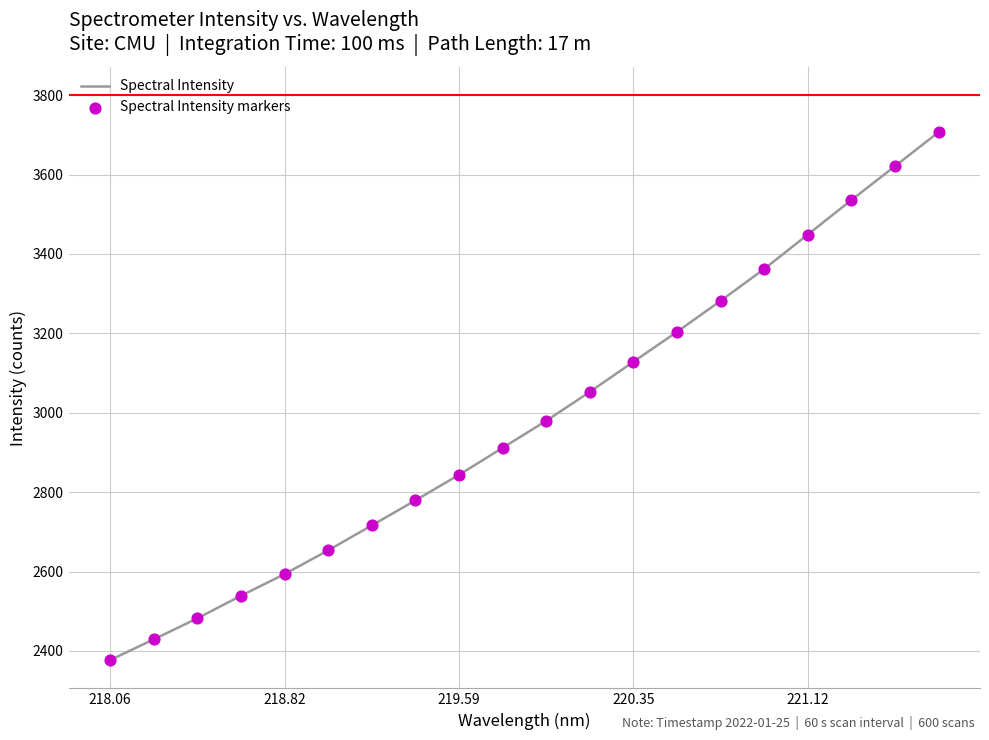

What is the smallest value displayed?

2377.0